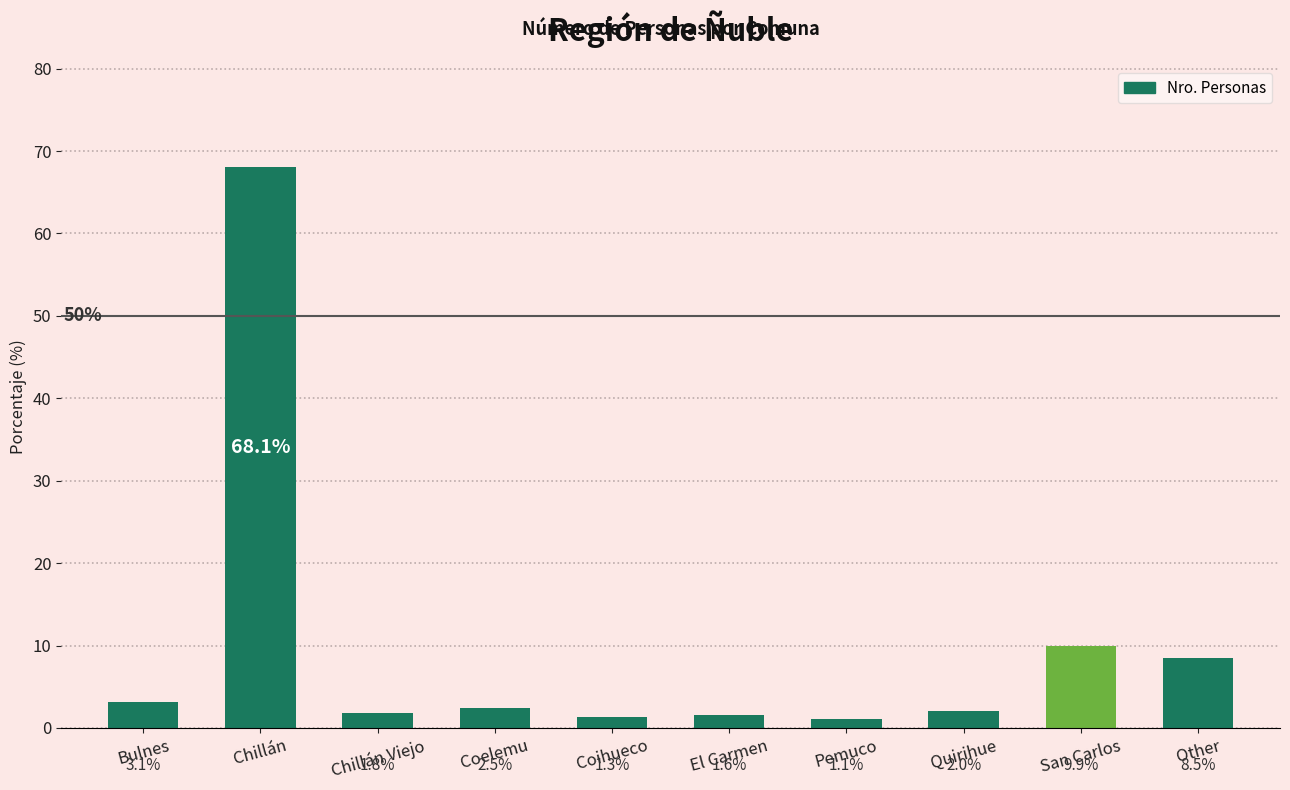

Reading left to right, list all the values displayed in this chart.

Bulnes=3.1	Chillán=68.1	Chillán Viejo=1.8	Coelemu=2.5	Coihueco=1.3	El Carmen=1.6	Pemuco=1.1	Quirihue=2.0	San Carlos=9.9	Other=8.5